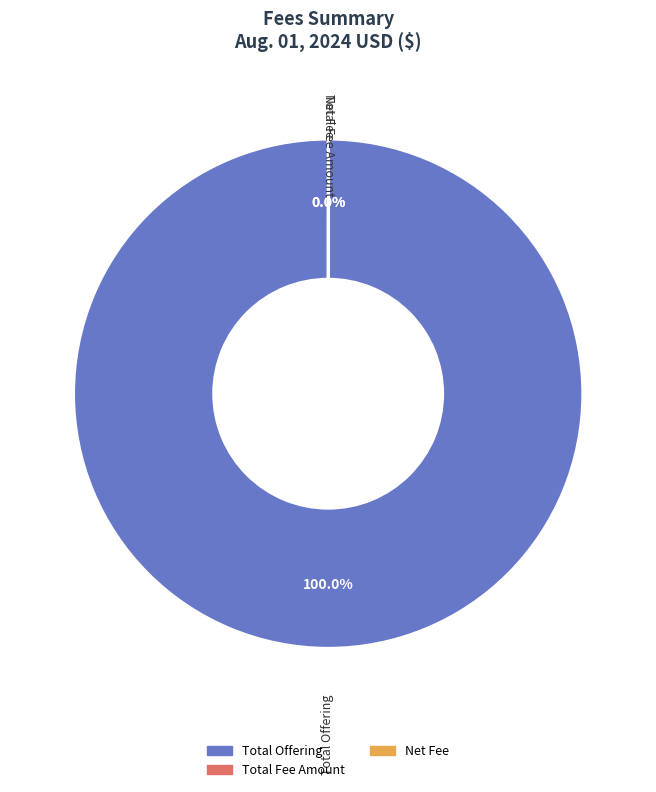

Which slice represents more than half of the pie?

Total Offering